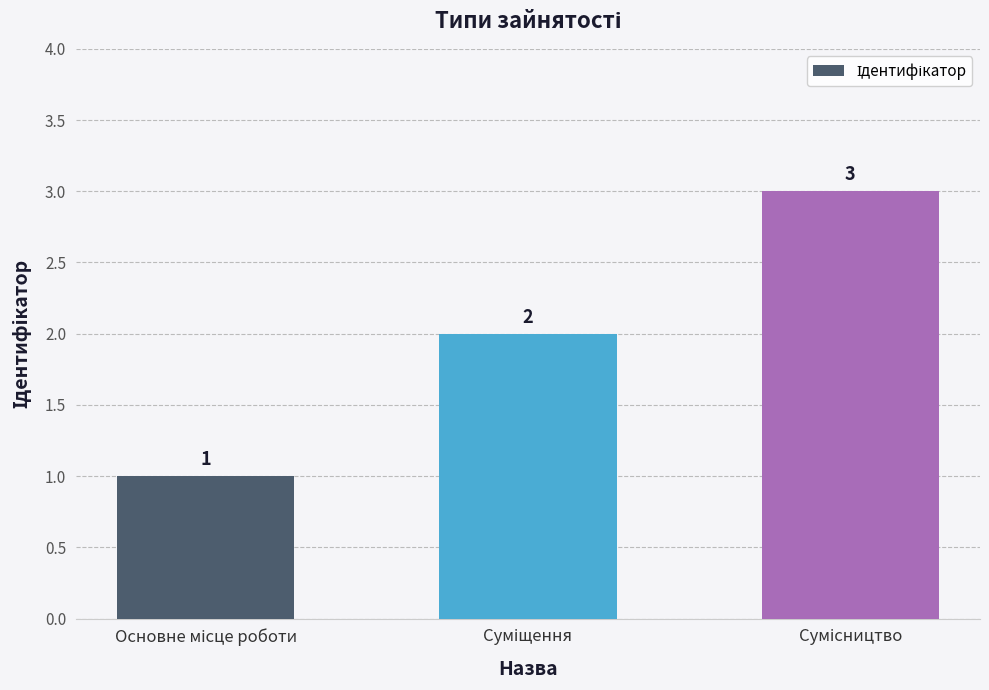

How many bars are there in total?

3